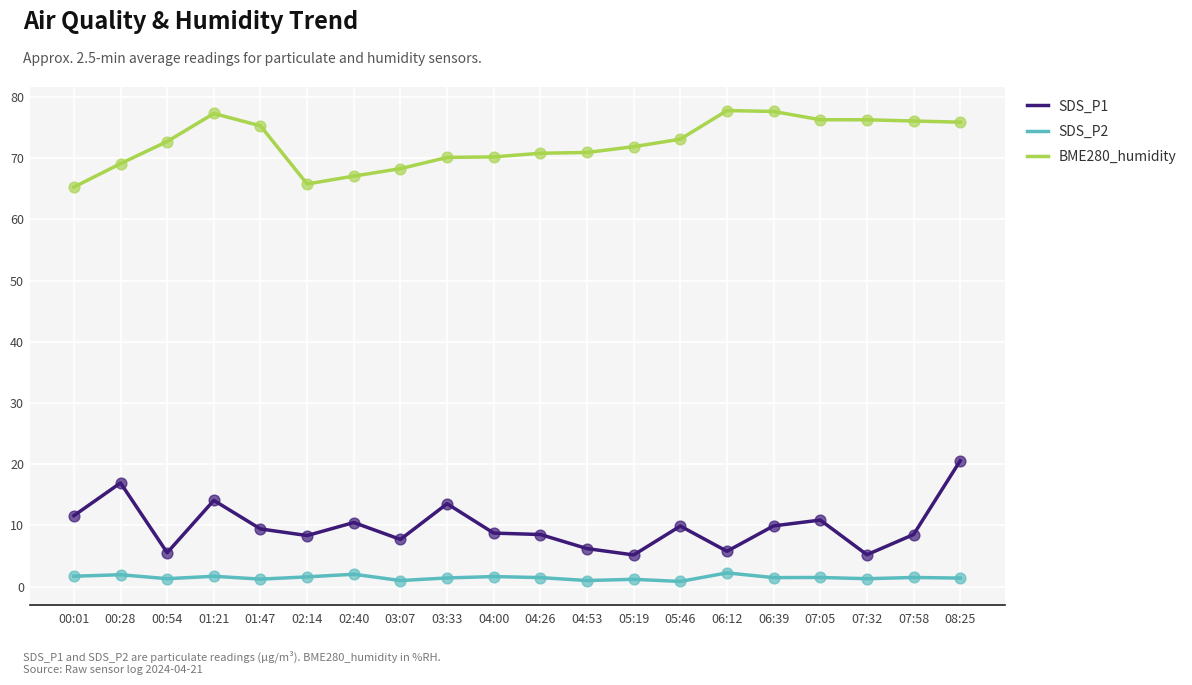

At which category is the sum across all series the highest?

08:25